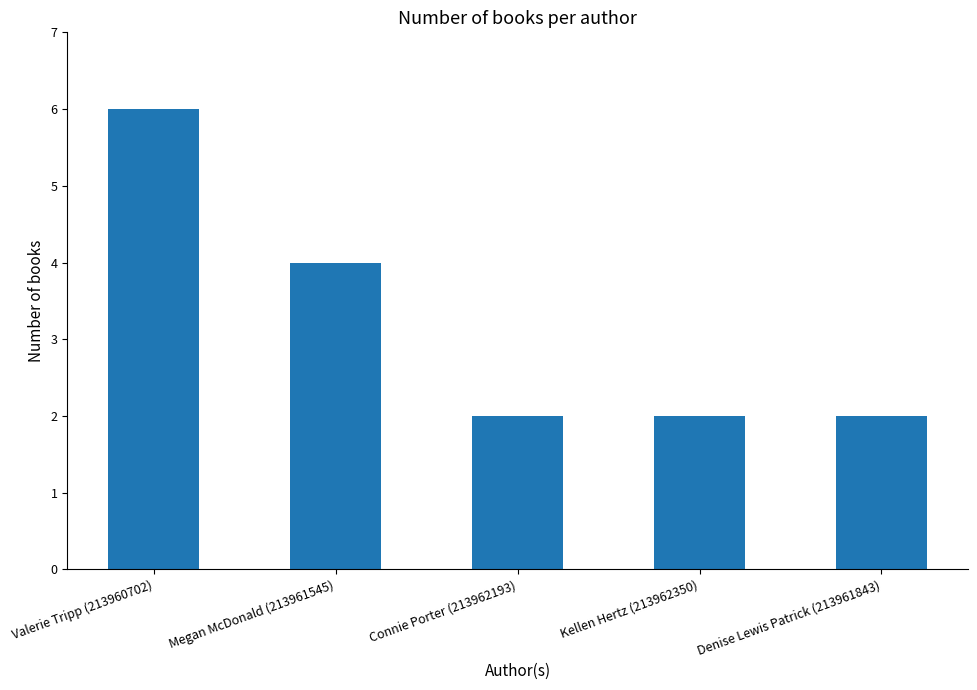

Read the value at Connie Porter (213962193).

2